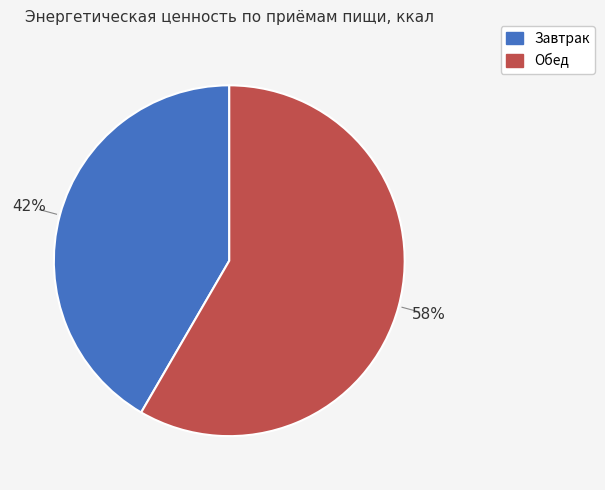

How many slices are in this pie chart?

2